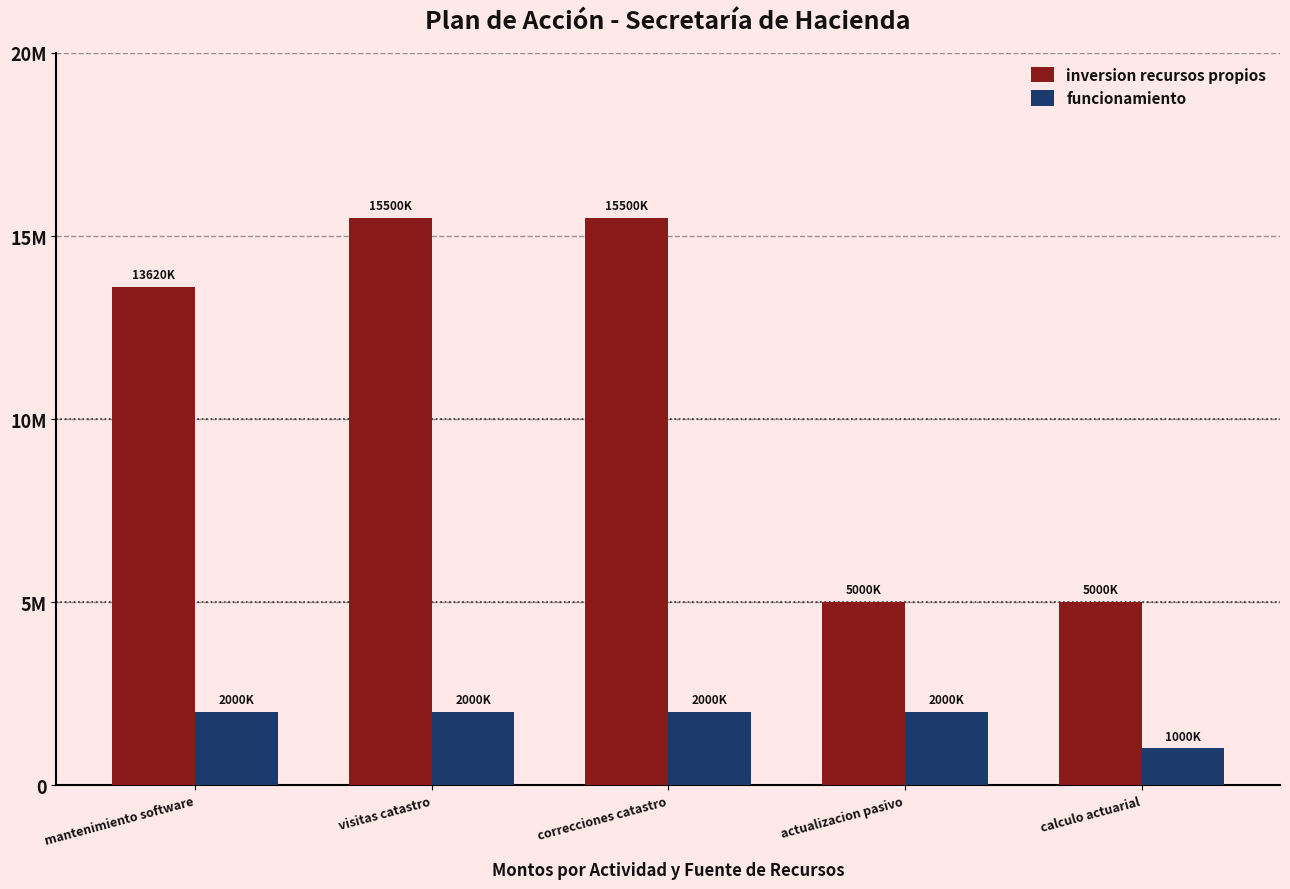

True or false: inversion recursos propios has a value of 13620000 at mantenimiento software.

True